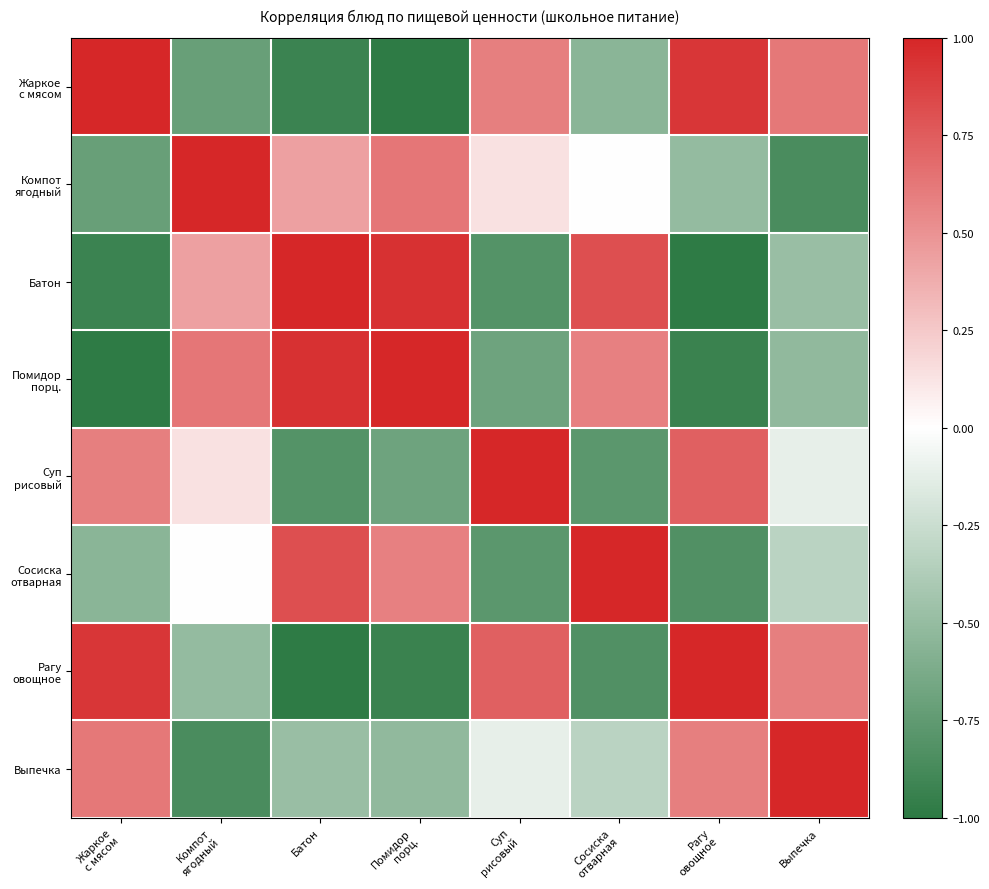

Between Сосиска
отварная and Выпечка, which is larger?

Выпечка